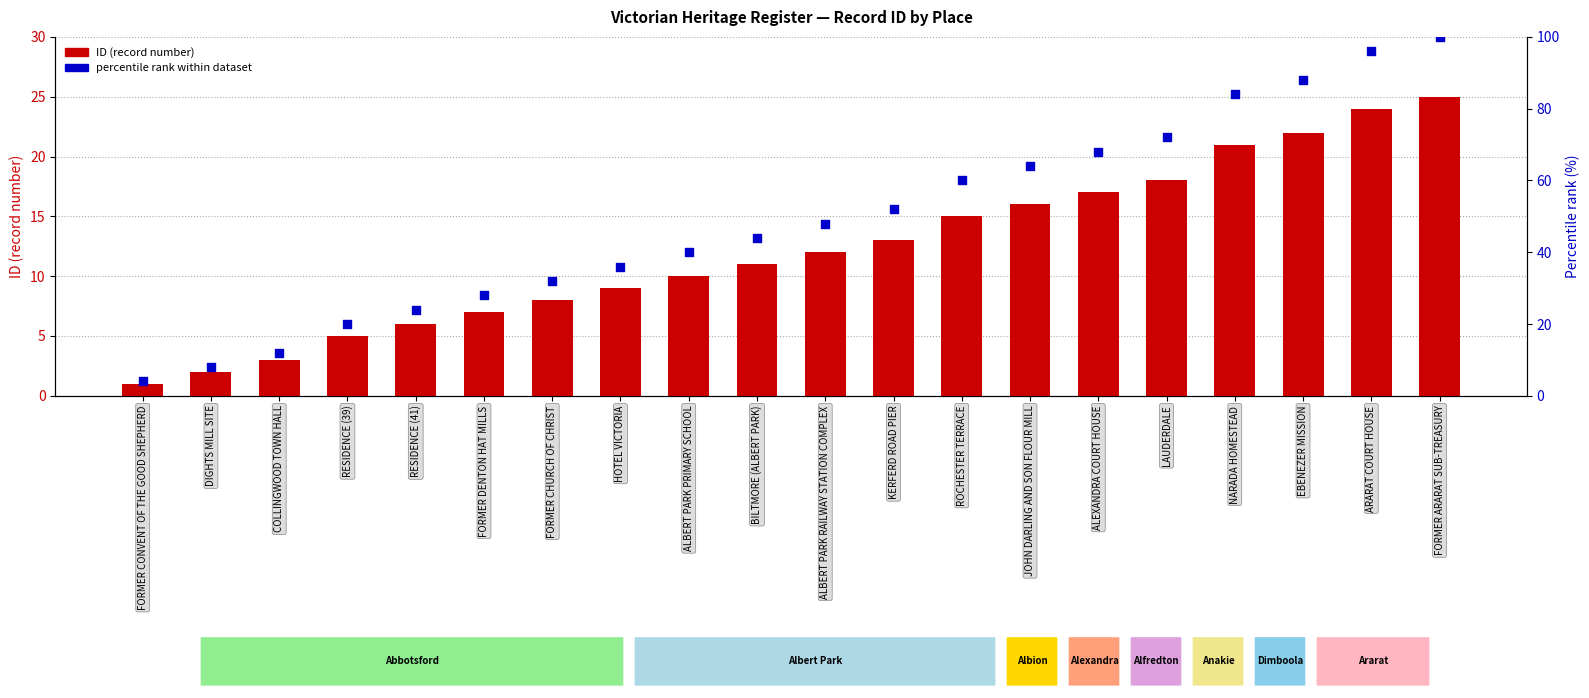

At which category is the sum across all series the highest?

FORMER ARARAT SUB-TREASURY